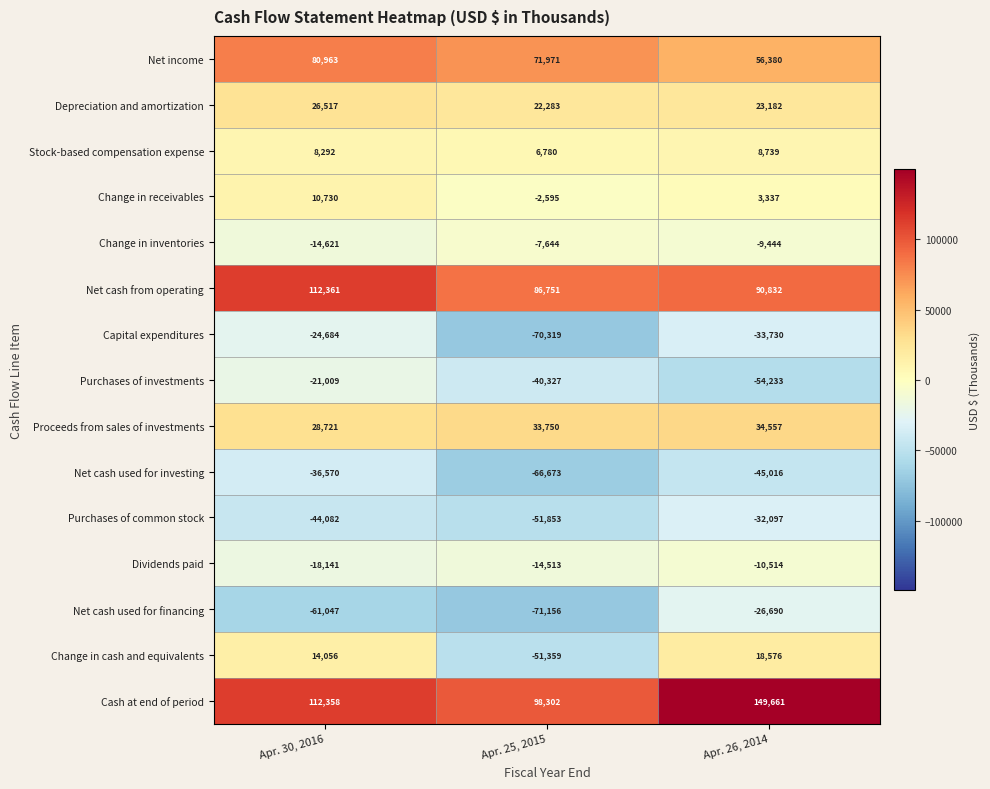

What is the difference between the Depreciation and amortization values at Apr. 25, 2015 and Apr. 30, 2016?

4234